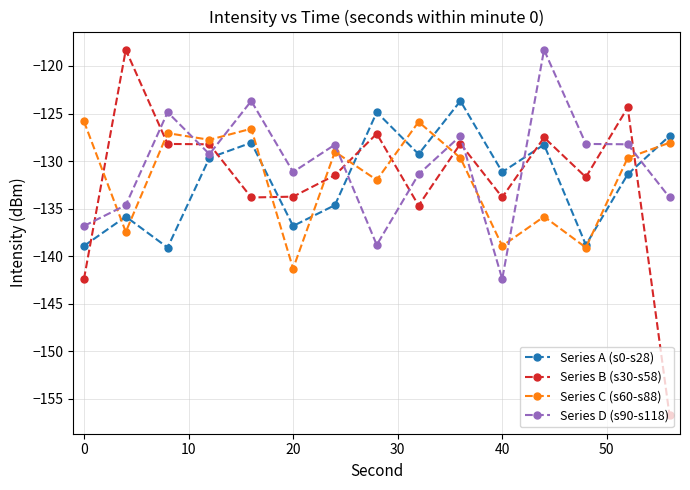

True or false: Series A (s0-s28) has more than 1 points higher than both neighbors.

True